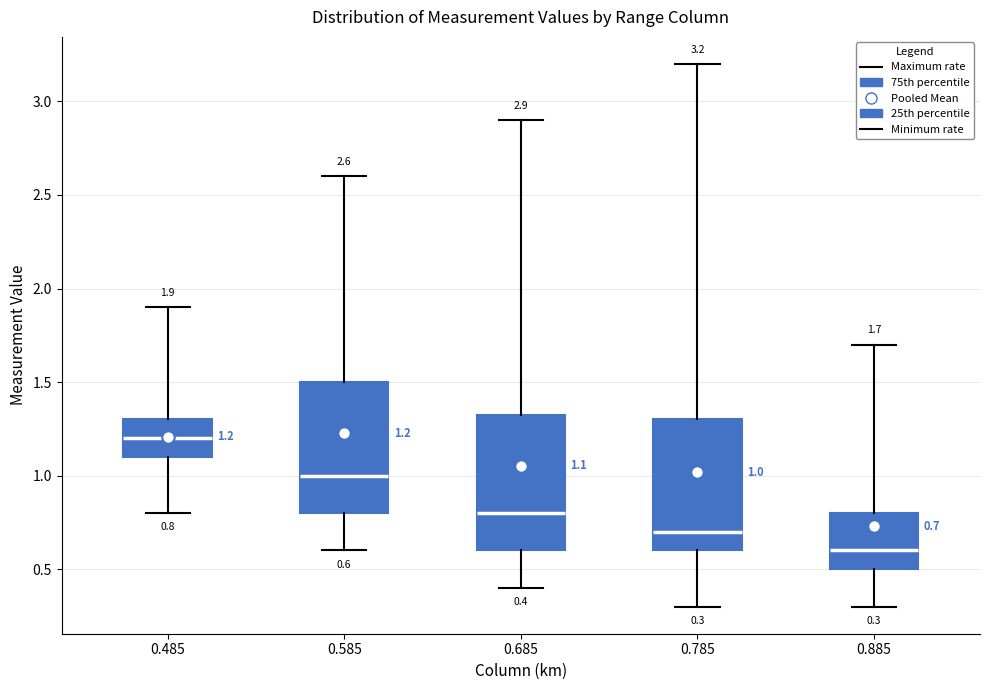

Which box's median line is the highest?

0.485